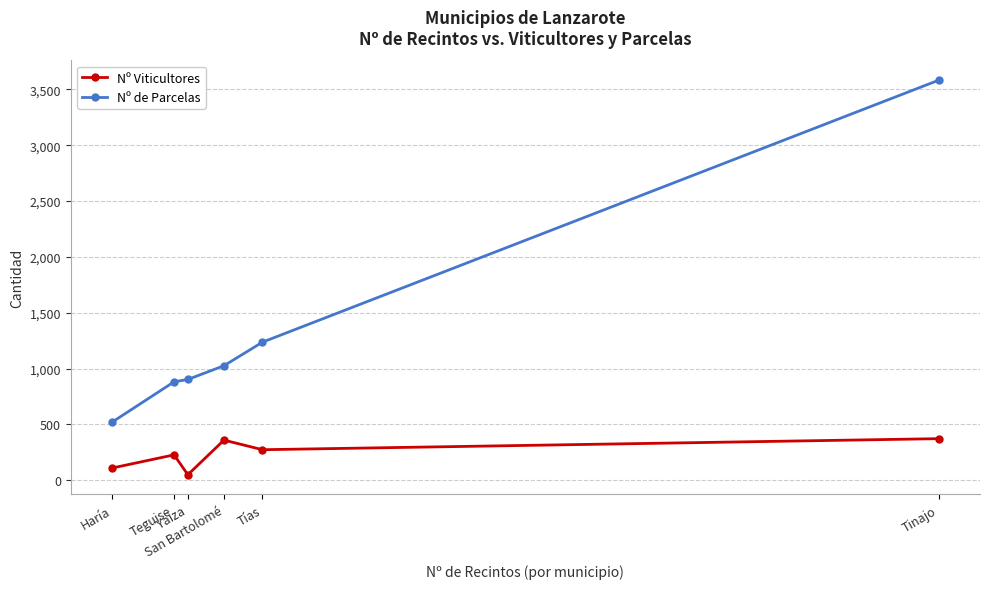

The value of Nº Viticultores at Tías is 274. True or false?

True